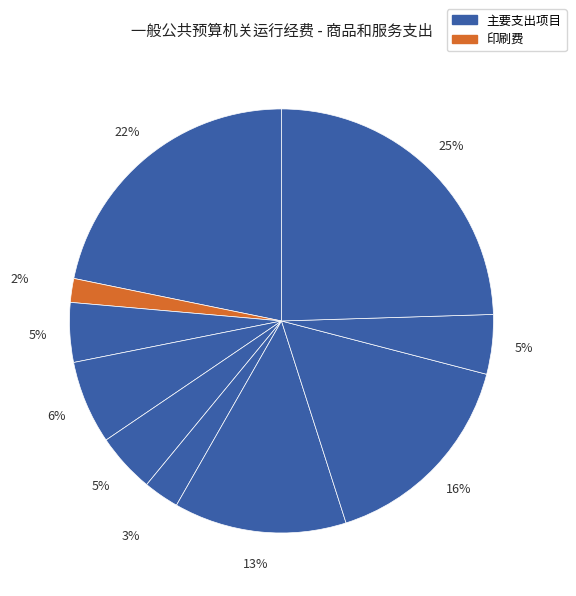

How many slices are in this pie chart?

10